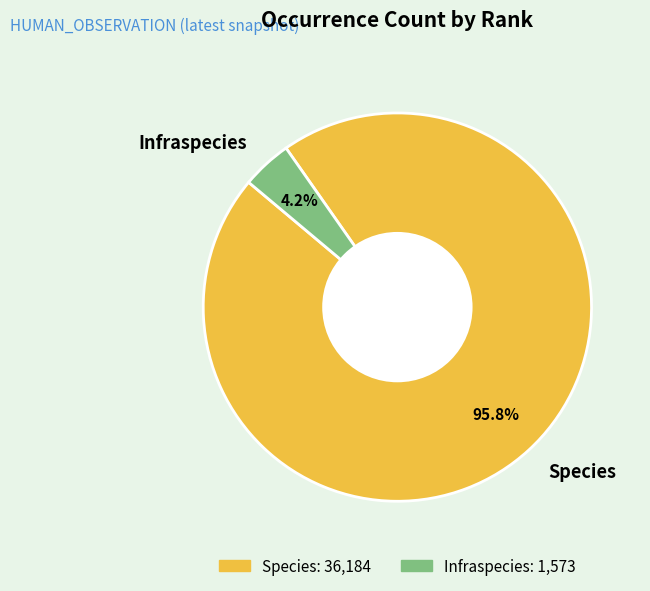

To the nearest percent, what portion does Infraspecies represent?

4%